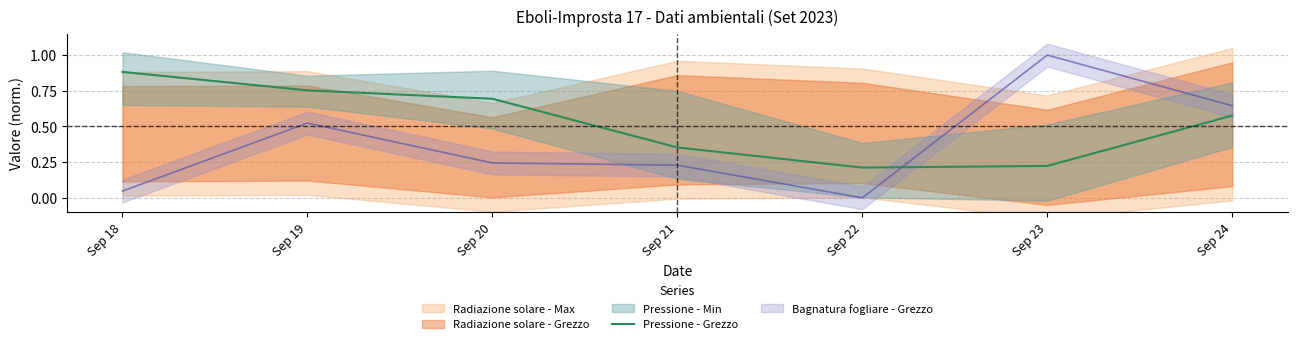

True or false: Pressione - Grezzo has a value of 0.1 at Sep 24.

False